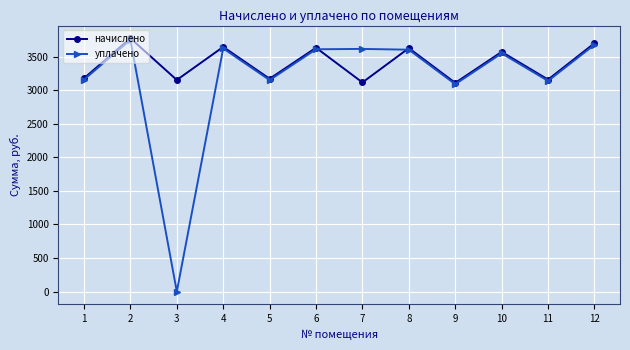

What is the approximate value of уплачено at 5?

3150.3